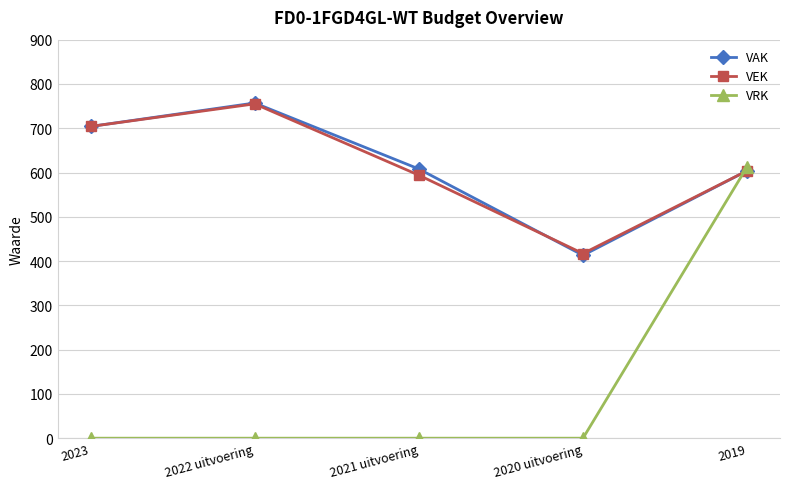

What is the sum of all VRK values?

613